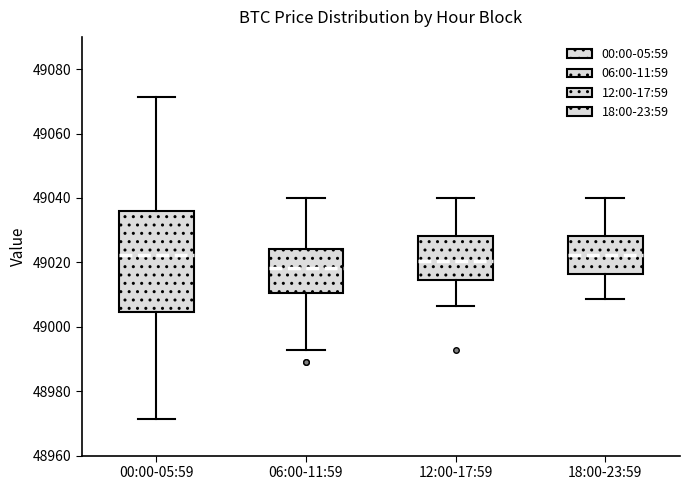

Reading left to right, transcribe this box plot: for each box, give where its median line is, the range the box spans, and where its two whiskers end, as read against the y-axis. The values are not printed on the chart, so give them approximately, as read against the axis.

00:00-05:59: median 49022, box 49004 to 49036, whiskers 48972 to 49072
06:00-11:59: median 49018, box 49010 to 49024, whiskers 48992 to 49040
12:00-17:59: median 49020, box 49014 to 49028, whiskers 49006 to 49040
18:00-23:59: median 49022, box 49016 to 49028, whiskers 49008 to 49040